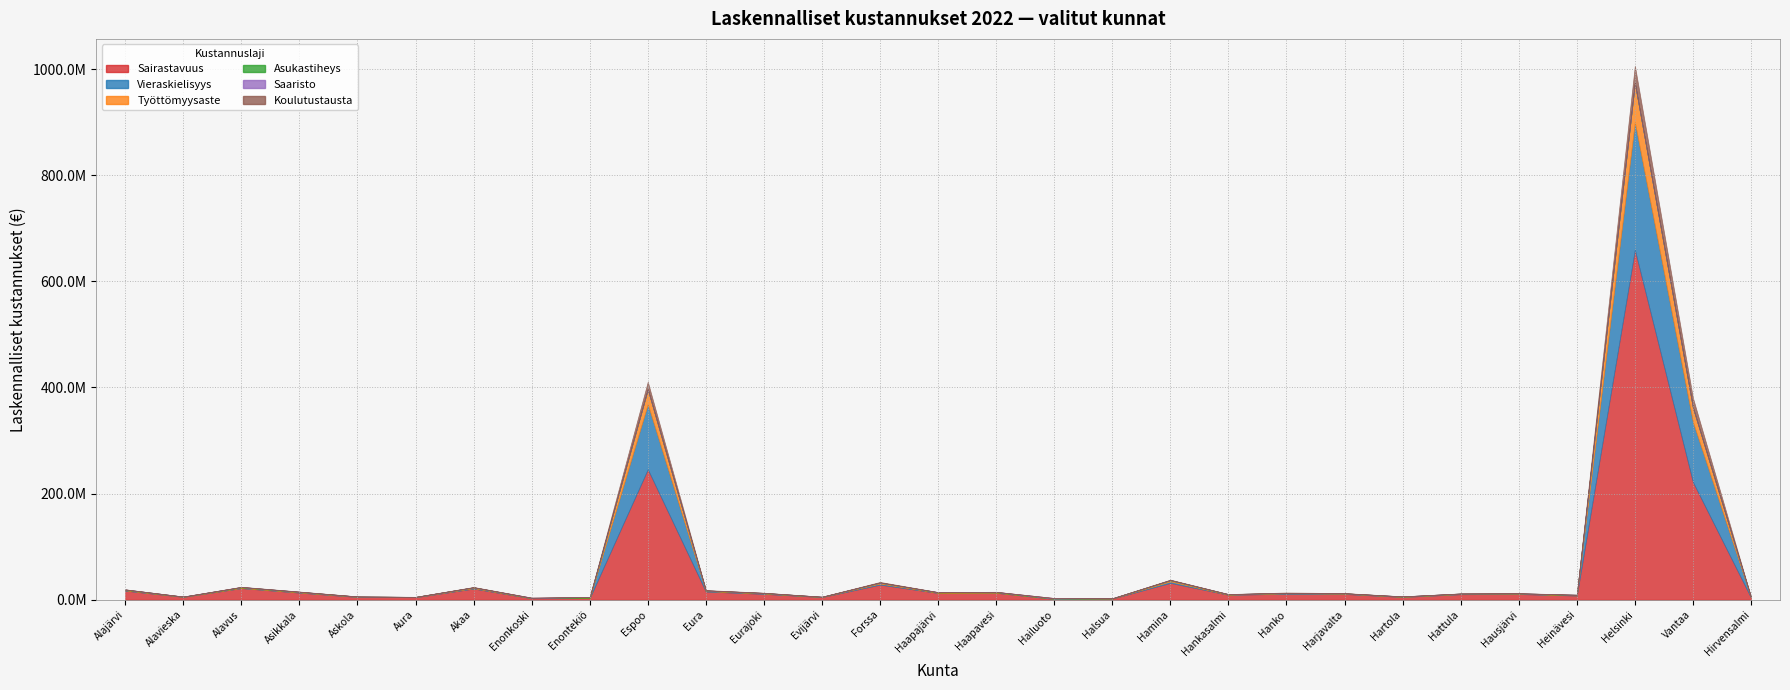

Which series has the largest range (max minus min)?

Sairastavuus